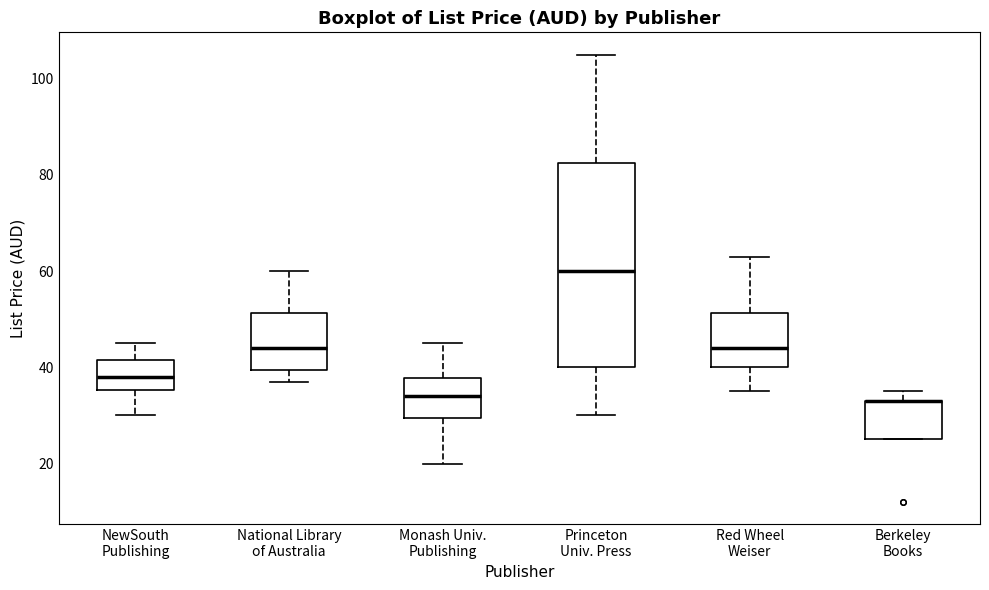

Reading left to right, transcribe this box plot: for each box, give where its median line is, the range the box spans, and where its two whiskers end, as read against the y-axis. The values are not printed on the chart, so give them approximately, as read against the axis.

NewSouth Publishing: median 38, box 36 to 42, whiskers 30 to 44
National Library of Australia: median 44, box 40 to 52, whiskers 36 to 60
Monash Univ. Publishing: median 34, box 30 to 38, whiskers 20 to 44
Princeton Univ. Press: median 60, box 40 to 82, whiskers 30 to 106
Red Wheel Weiser: median 44, box 40 to 52, whiskers 34 to 62
Berkeley Books: median 32 (drawn on the box's upper edge), box 24 to 32, whiskers 24 to 34